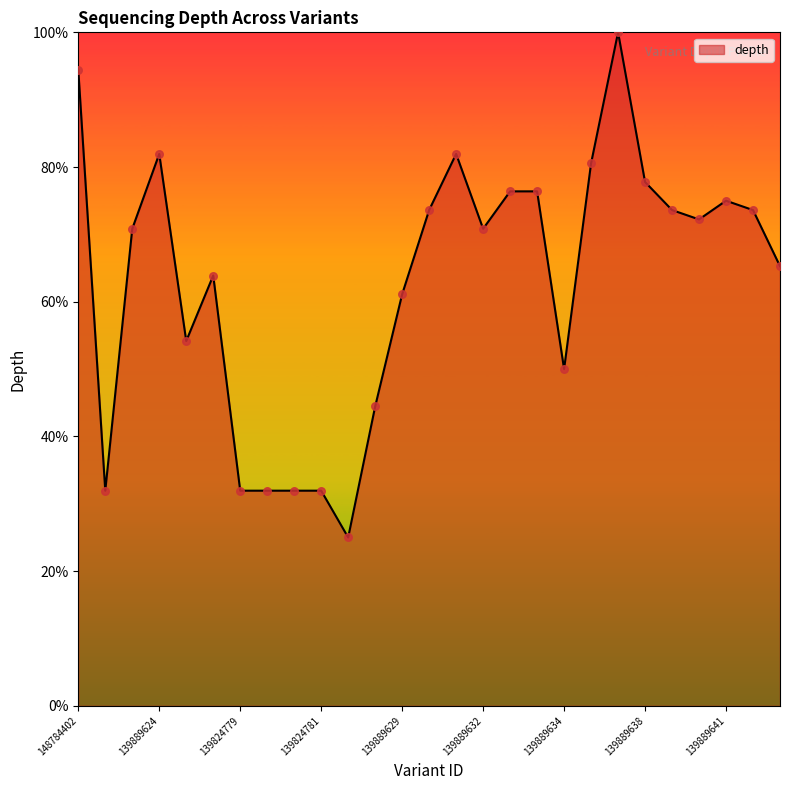

What is the difference between the maximum and minimum values?

75.0